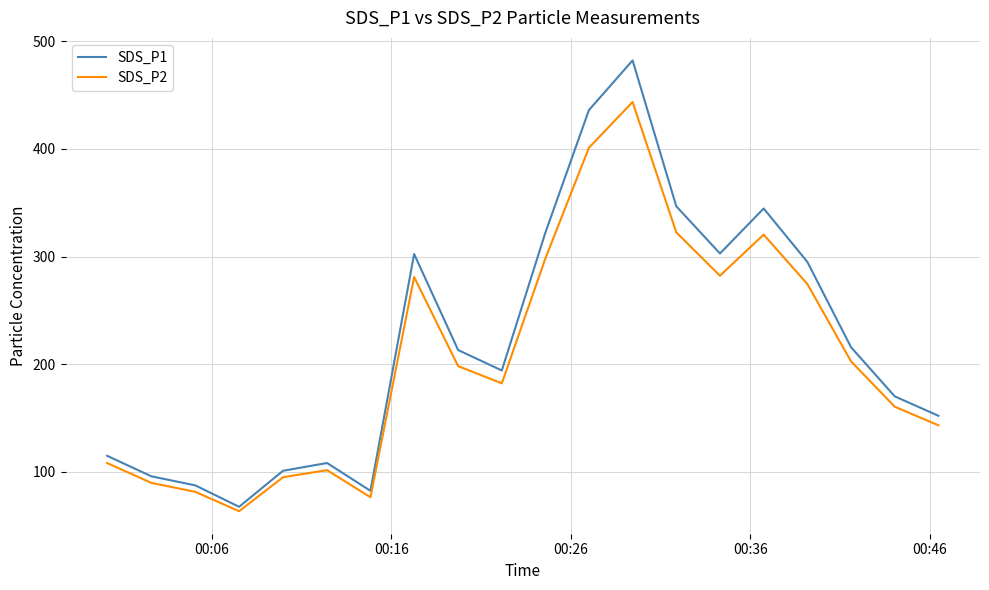

What is the minimum value for SDS_P1?

67.7